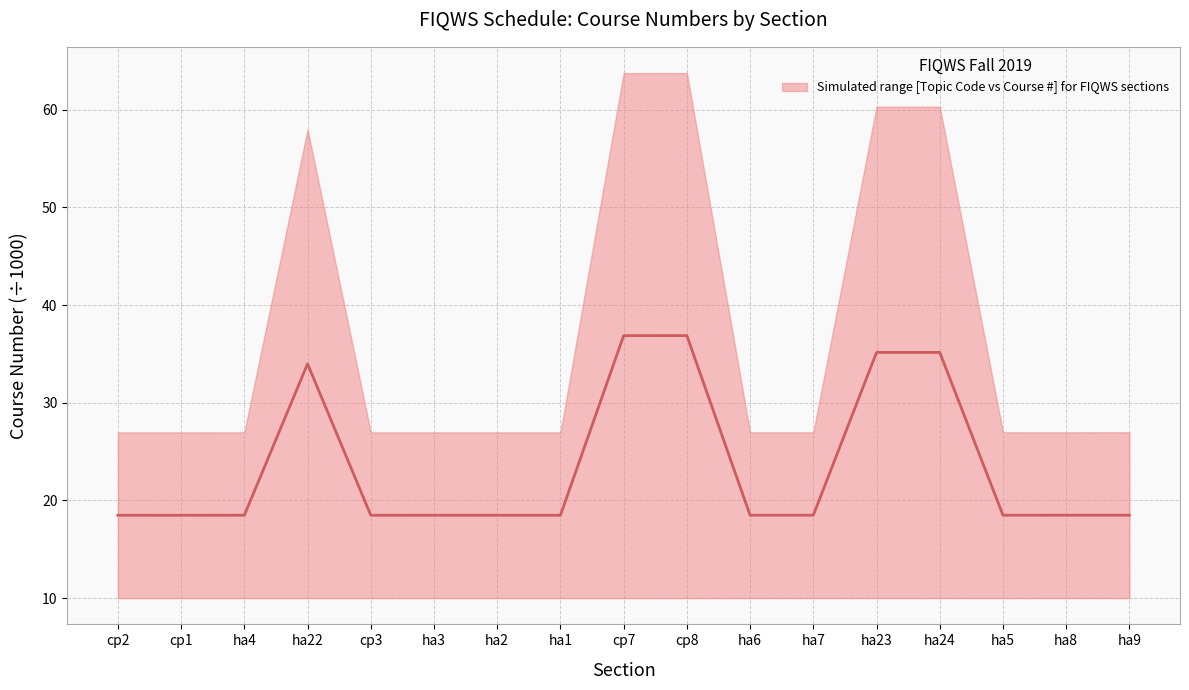

What is the label of the 10th point from the left?

cp8